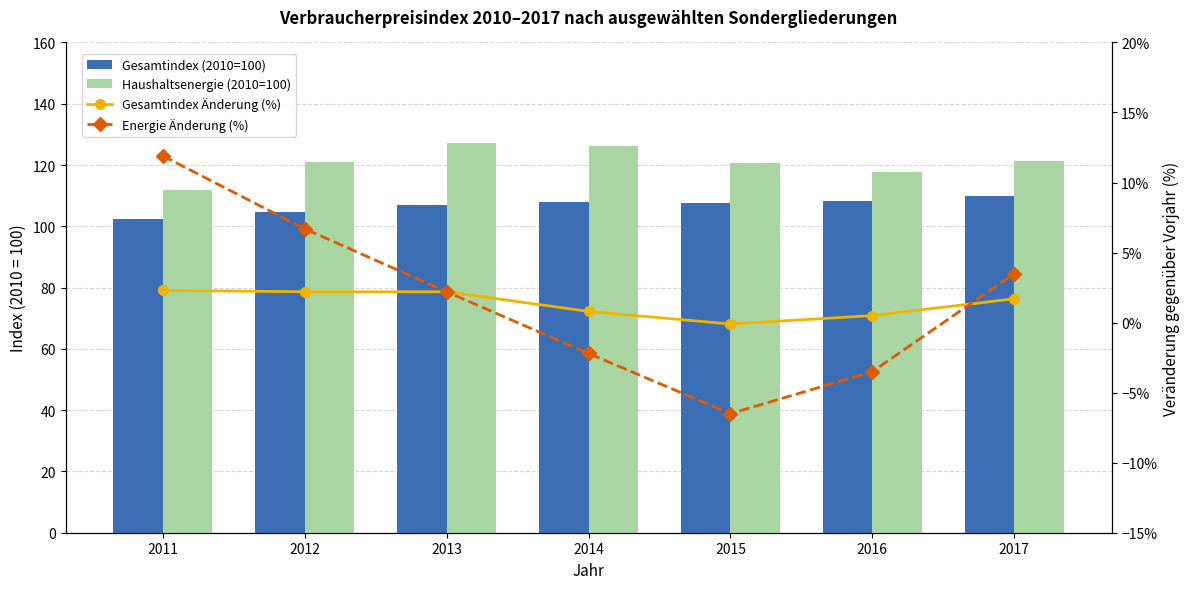

True or false: Gesamtindex (2010=100) has a value of 102.3 at 2011.

True